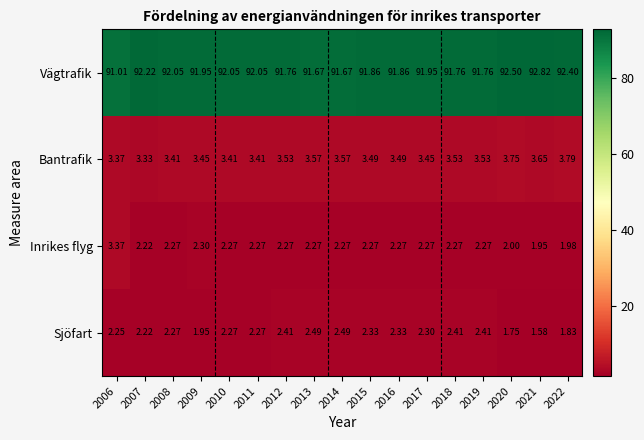

List the series in order of their peak value, lowest first.

Sjöfart, Inrikes flyg, Bantrafik, Vägtrafik